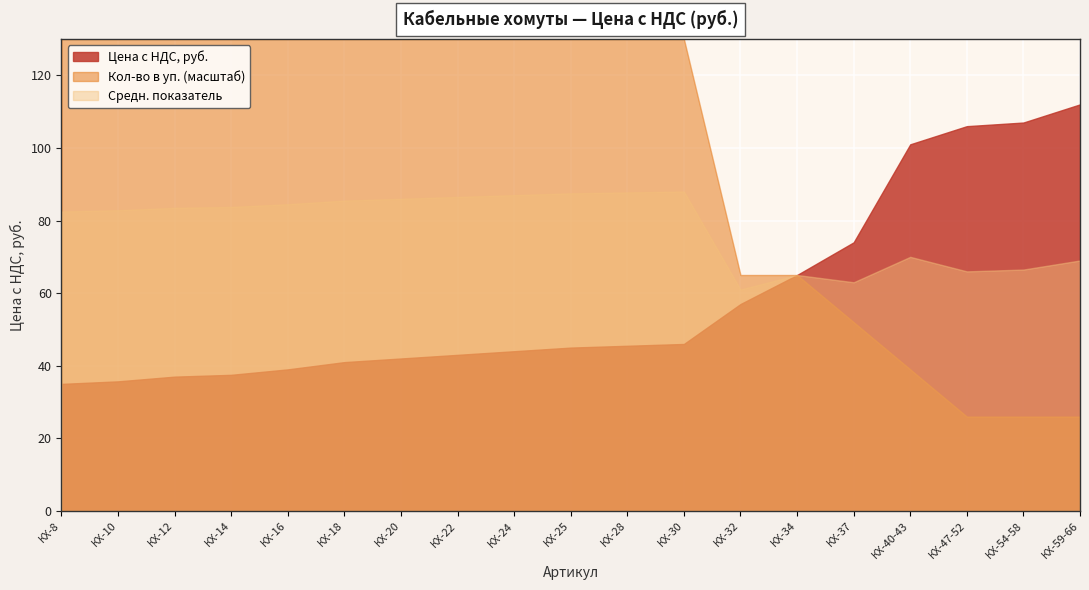

What is the change in value from КХ-18 to КХ-20?

+1.0